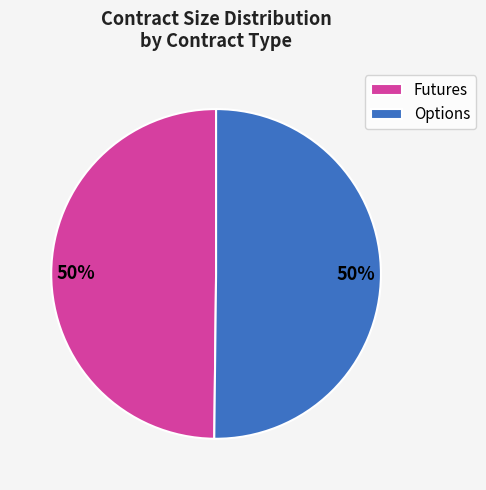

What is the ratio of the value at Options to the value at Futures?

1.0